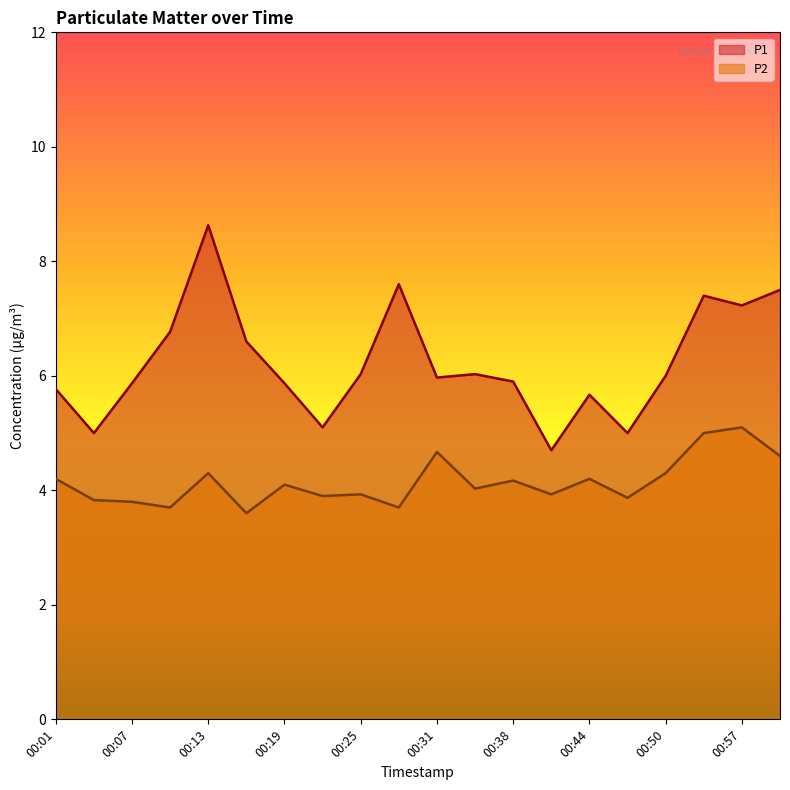

At 00:16, list the series in order from smallest to largest.

P2, P1